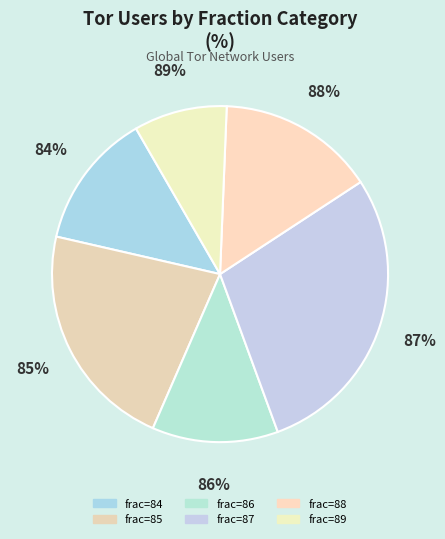

Do 89 and 84 together represent more than half of the pie?

No